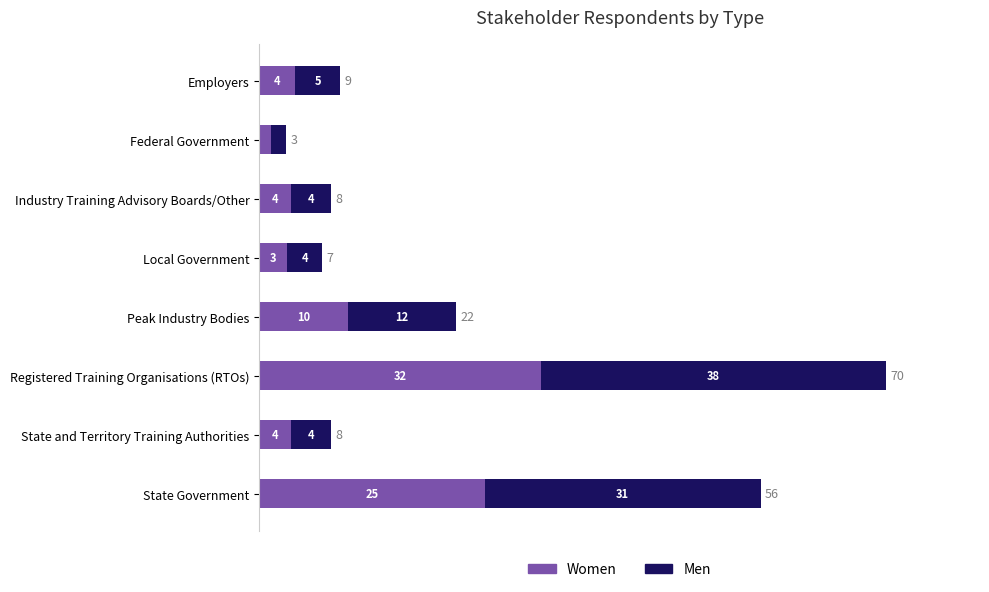

True or false: the data shows 6 at Peak Industry Bodies.

False